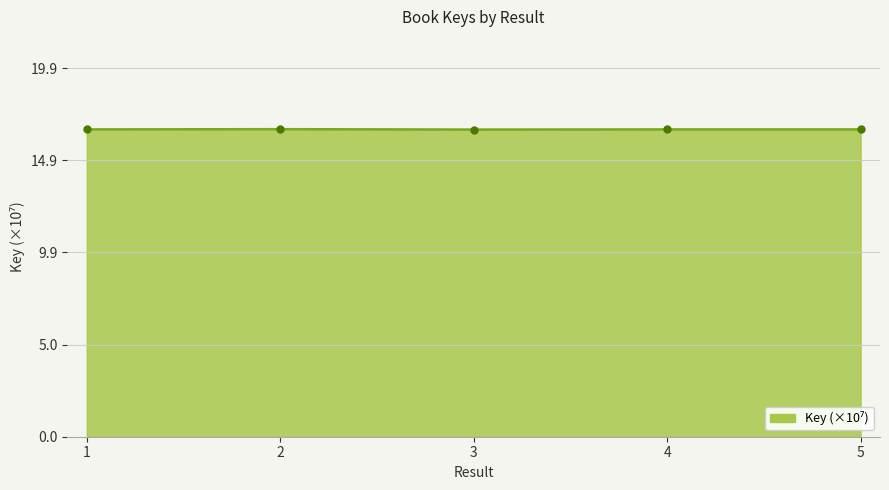

Approximately how many times larger is the value at 3 compared to 1?

1.0